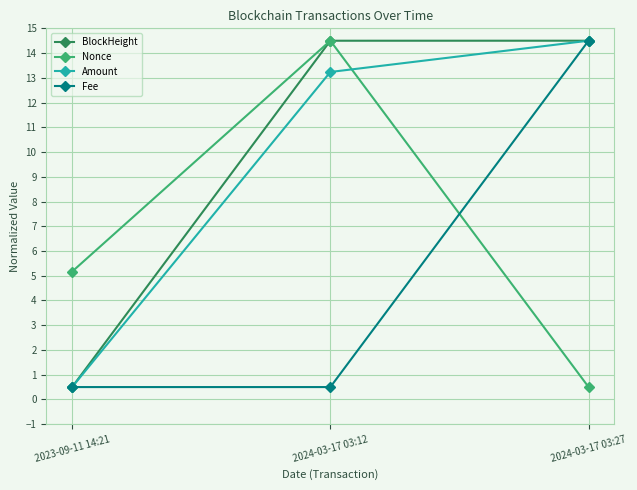

What is the sum of the Nonce values at 2023-09-11 14:21 and 2024-03-17 03:12?

19.7